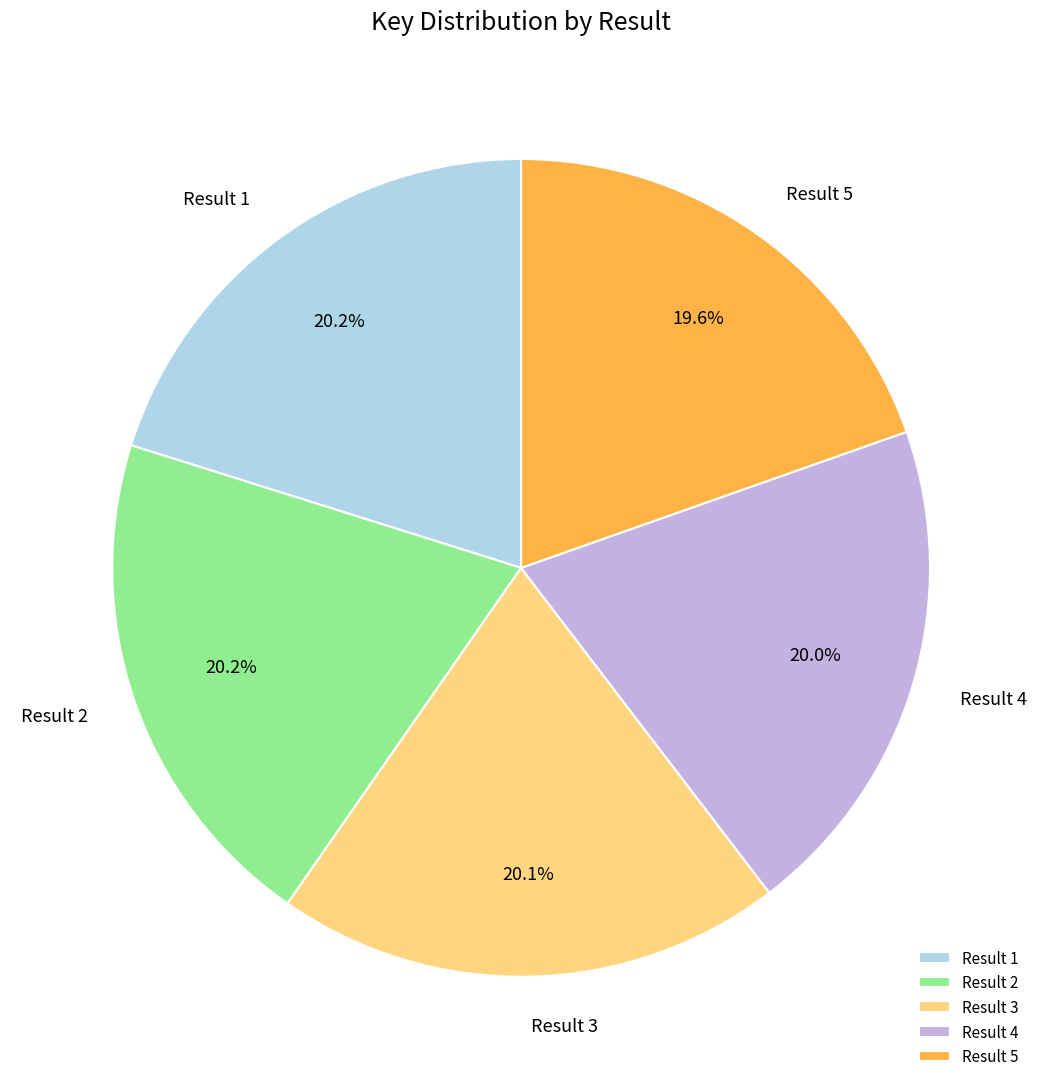

Approximately how many times larger is the value at Result 4 compared to Result 2?

1.0